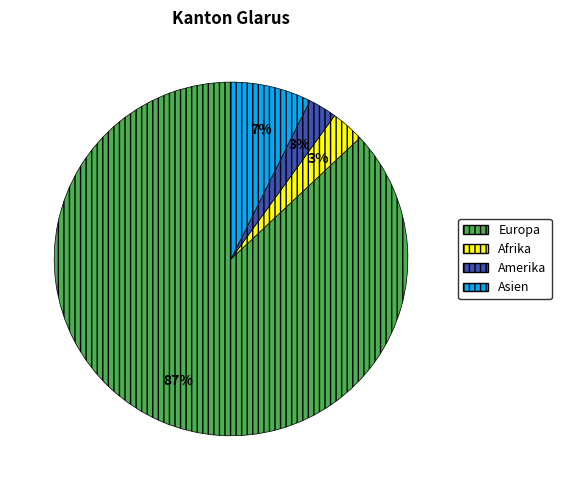

To the nearest percent, what is the average slice percentage?

25%